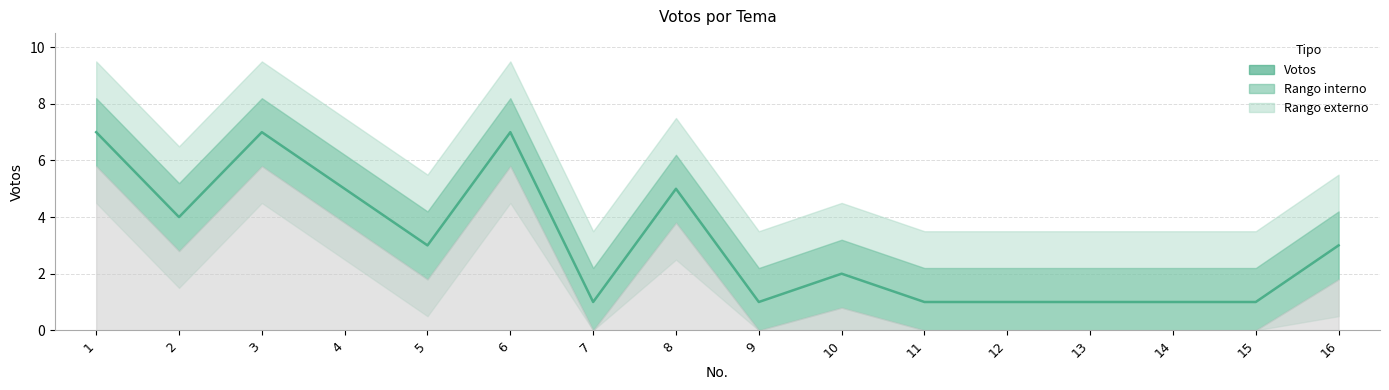

Approximately how many times larger is the value at 8 compared to 5?

1.7